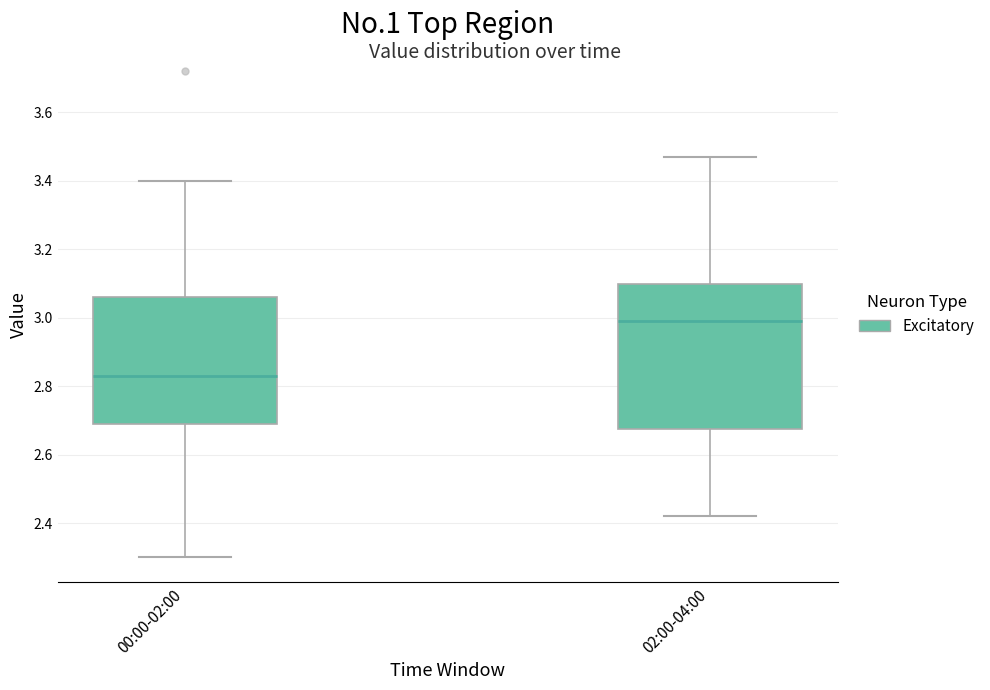

Reading left to right, transcribe this box plot: for each box, give where its median line is, the range the box spans, and where its two whiskers end, as read against the y-axis. The values are not printed on the chart, so give them approximately, as read against the axis.

00:00-02:00: median 2.84, box 2.70 to 3.06, whiskers 2.30 to 3.40
02:00-04:00: median 3.00, box 2.68 to 3.10, whiskers 2.42 to 3.48